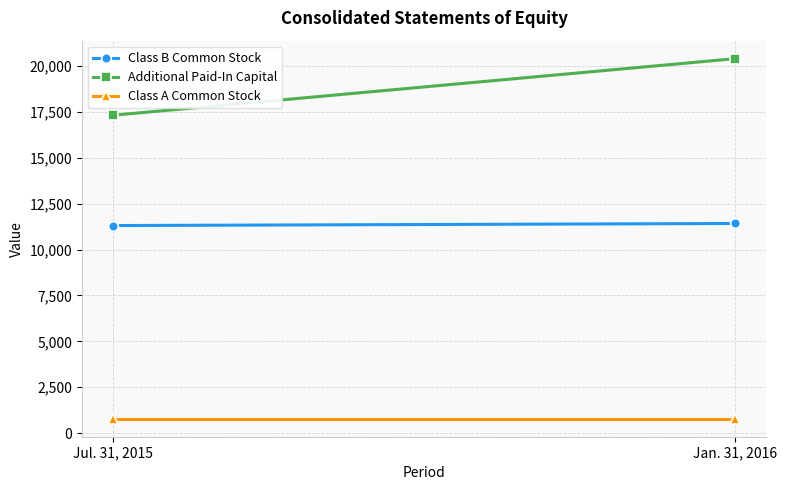

Reading left to right, extract all data points from this chart.

Class B Common Stock: 11308	11420
Additional Paid-In Capital: 17316	20397
Class A Common Stock: 787	787